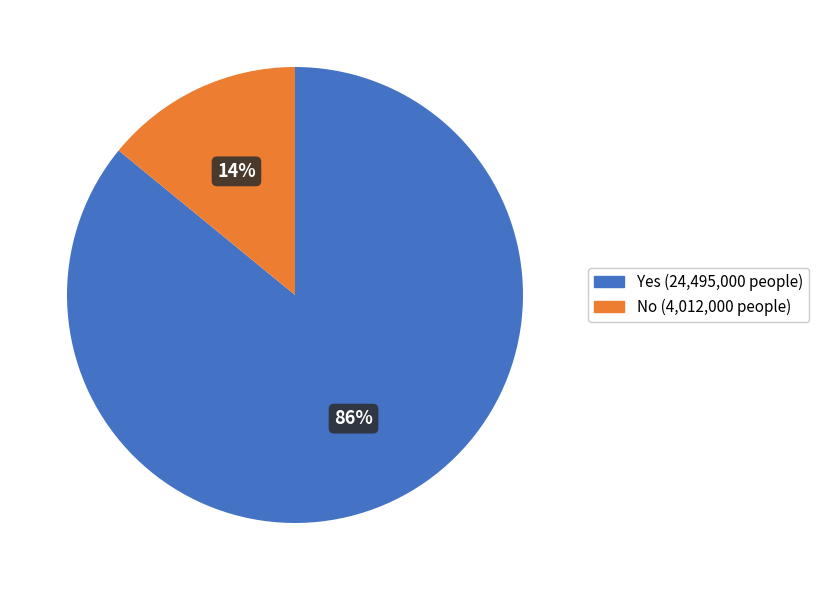

Is the sum of Yes (24,495,000 people) and No (4,012,000 people) greater than half?

Yes